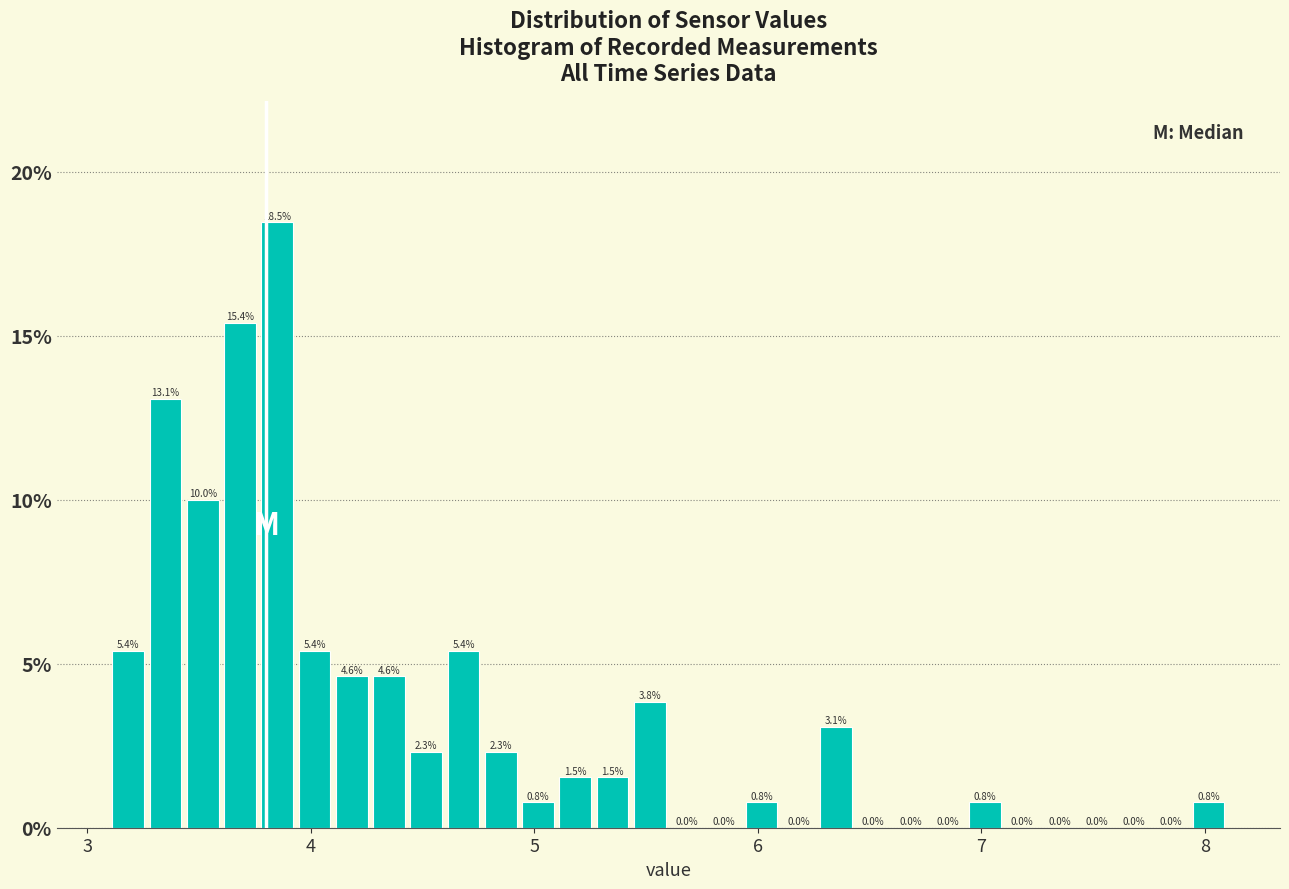

Read against the x-axis, roughly where is the centre of the tallest bar?

3.9